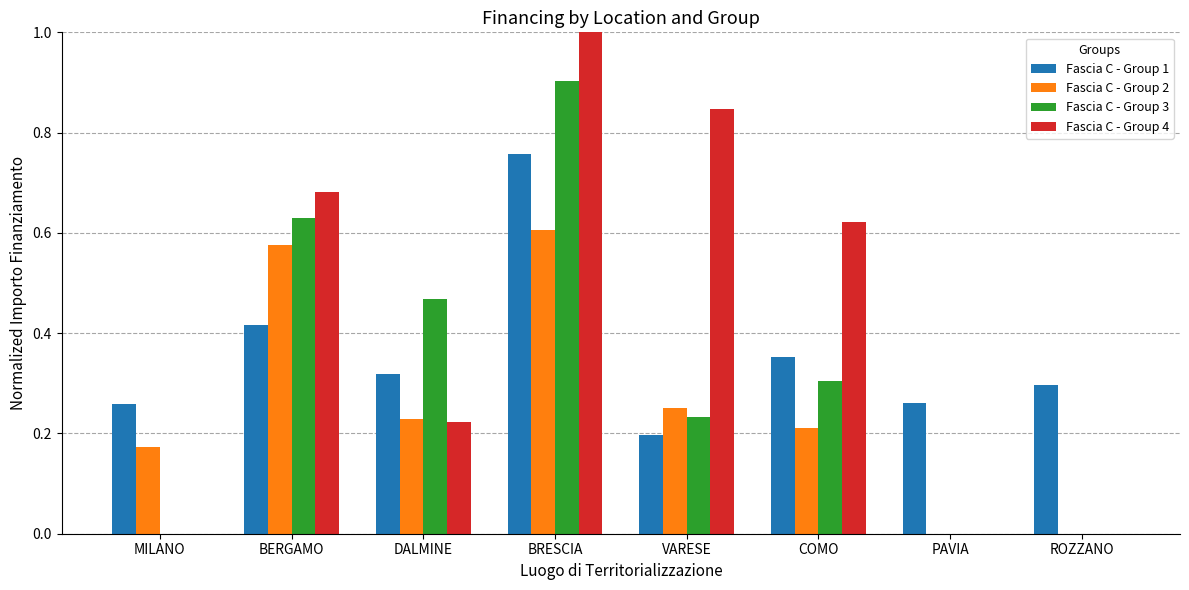

Between BRESCIA and PAVIA, which series saw the biggest shift?

Fascia C - Group 4